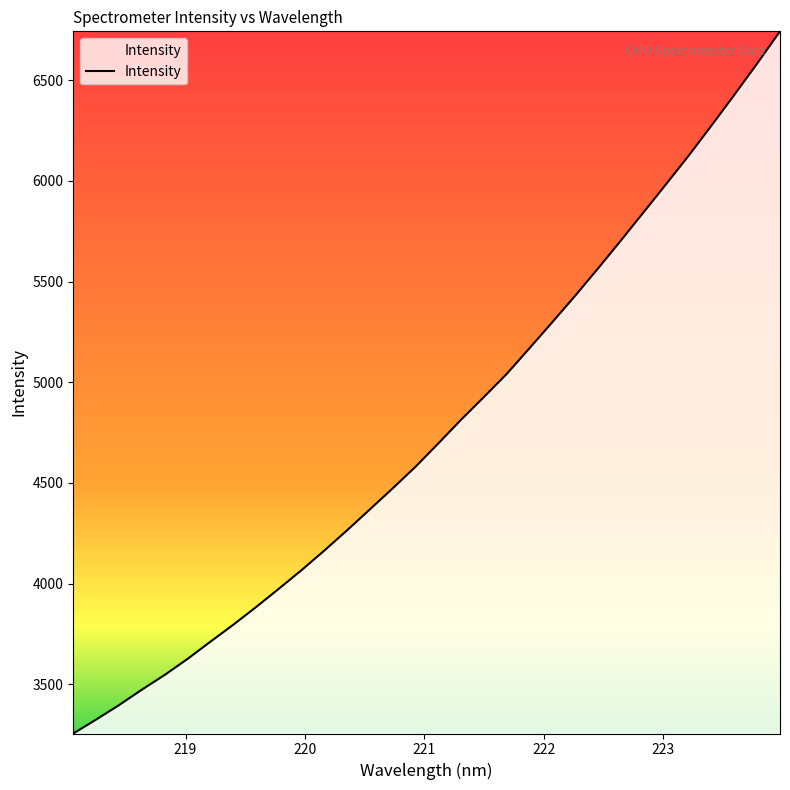

What is the maximum value shown in the chart?

6742.8